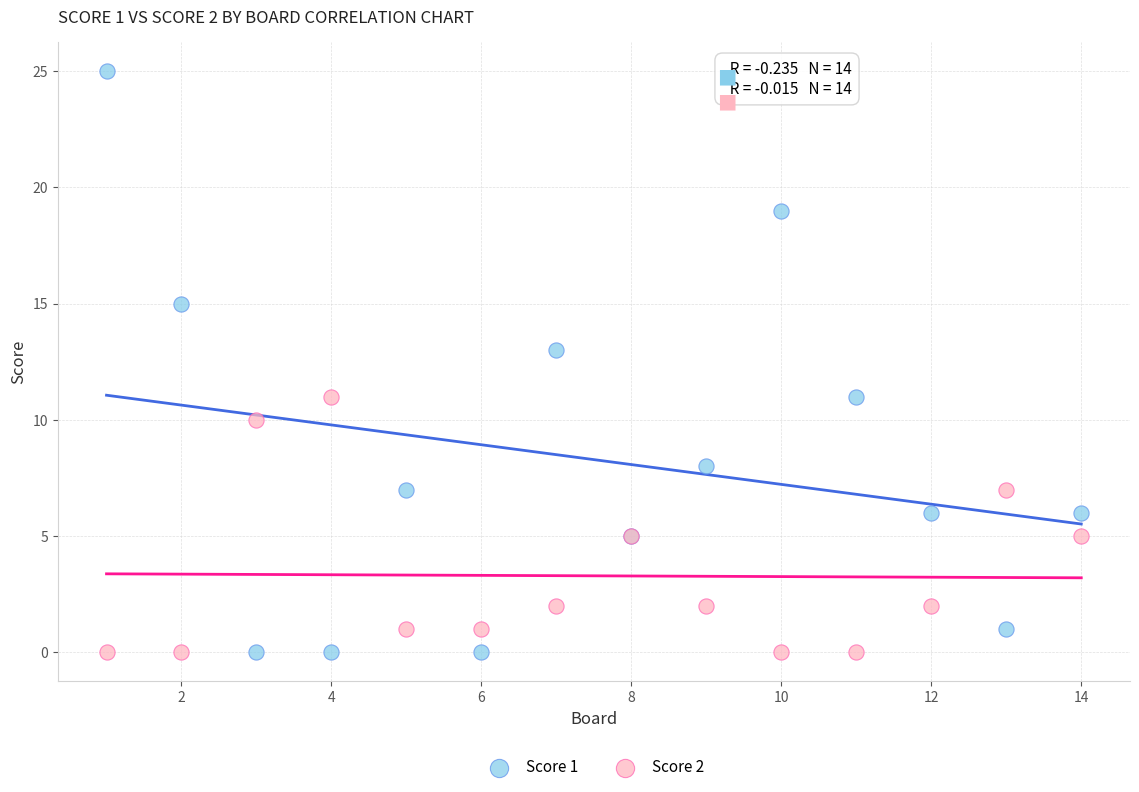

Which series has the largest Y range (max minus min)?

Score 1